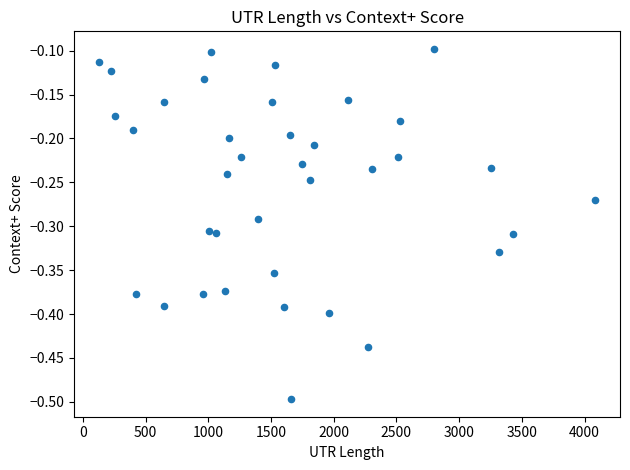

What is the range of X values (max minus min)?

3957.0